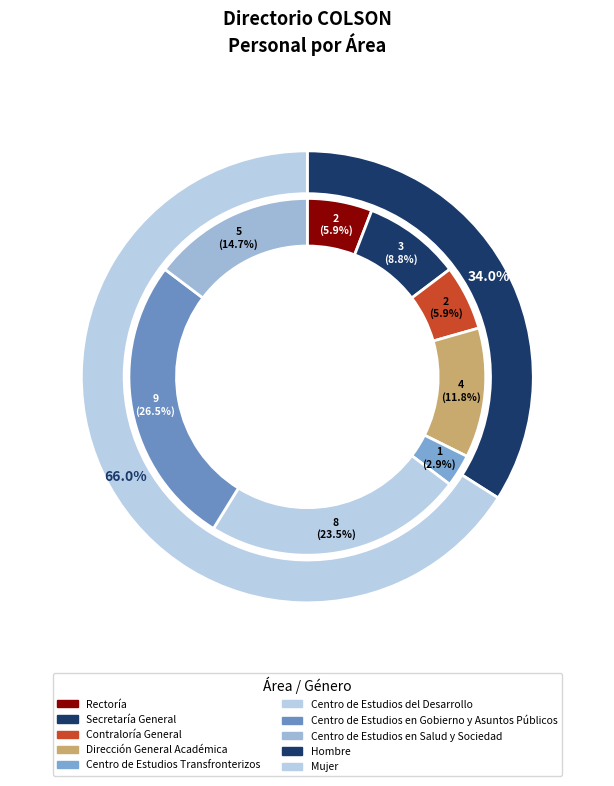

How many segments does this pie chart have?

8